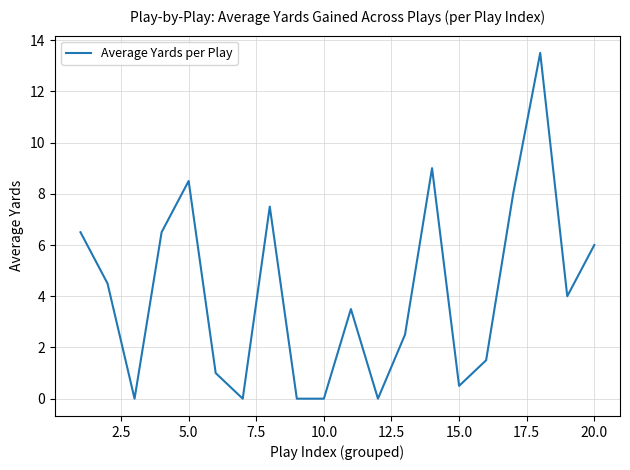

What is the maximum value shown in the chart?

13.5